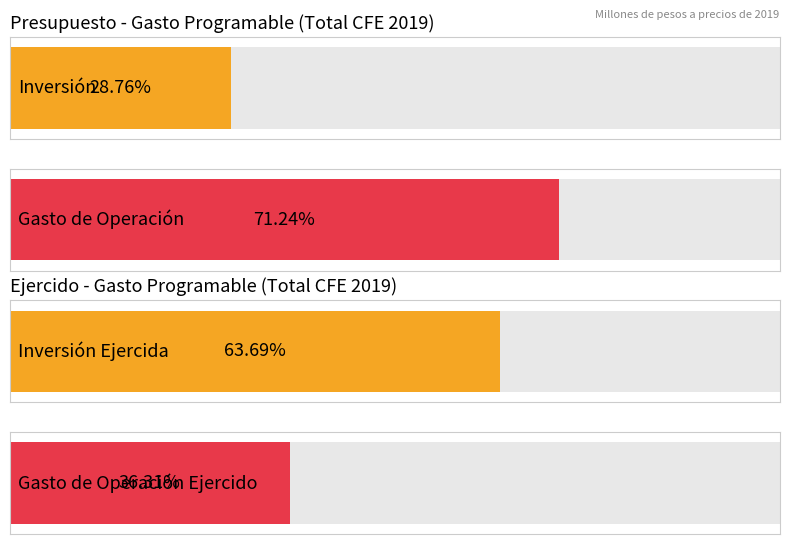

The value of Presupuesto Ingresos at Chihuahua is 20042.9. True or false?

False